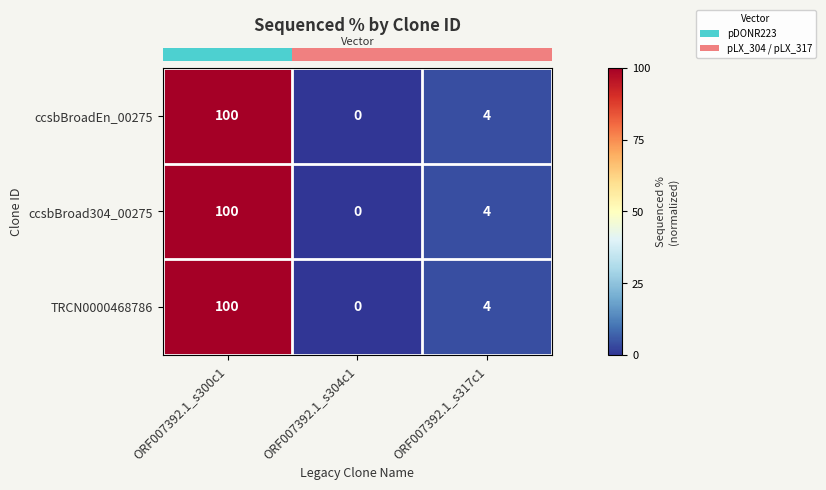

Reading right to left, what are all the values shown in this chart?

ccsbBroadEn_00275: ORF007392.1_s317c1=4	ORF007392.1_s304c1=0	ORF007392.1_s300c1=100
ccsbBroad304_00275: ORF007392.1_s317c1=4	ORF007392.1_s304c1=0	ORF007392.1_s300c1=100
TRCN0000468786: ORF007392.1_s317c1=4	ORF007392.1_s304c1=0	ORF007392.1_s300c1=100